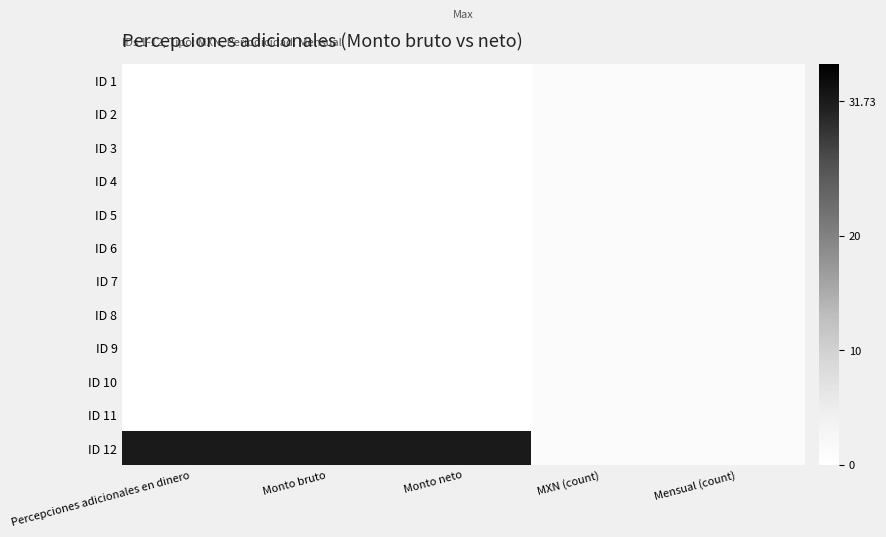

Rank the series at Monto bruto from lowest to highest value.

ID 1, ID 2, ID 3, ID 4, ID 5, ID 6, ID 7, ID 8, ID 9, ID 10, ID 11, ID 12